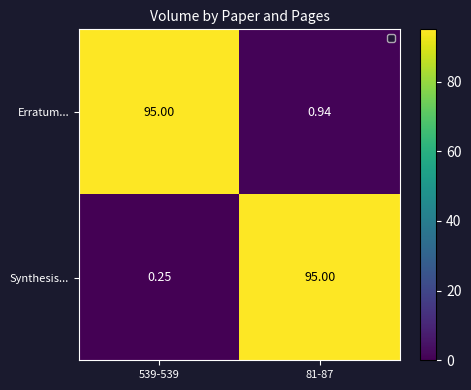

Between 539-539 and 81-87, which series saw the biggest shift?

Synthesis...